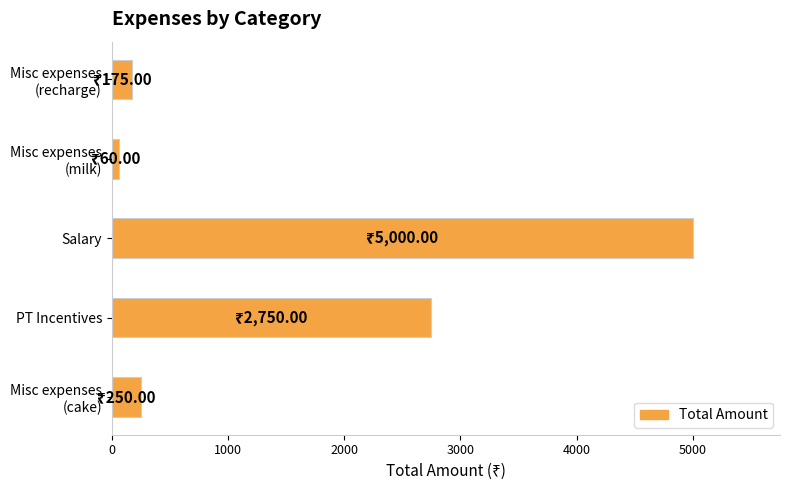

The chart shows a value of 6515 at Salary. True or false?

False